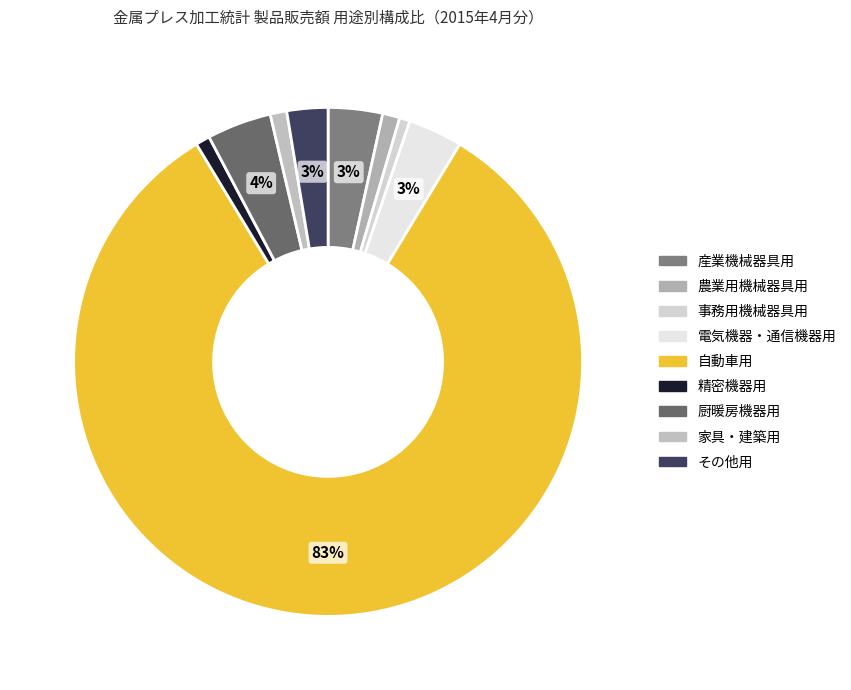

Count the number of slices in the pie.

9